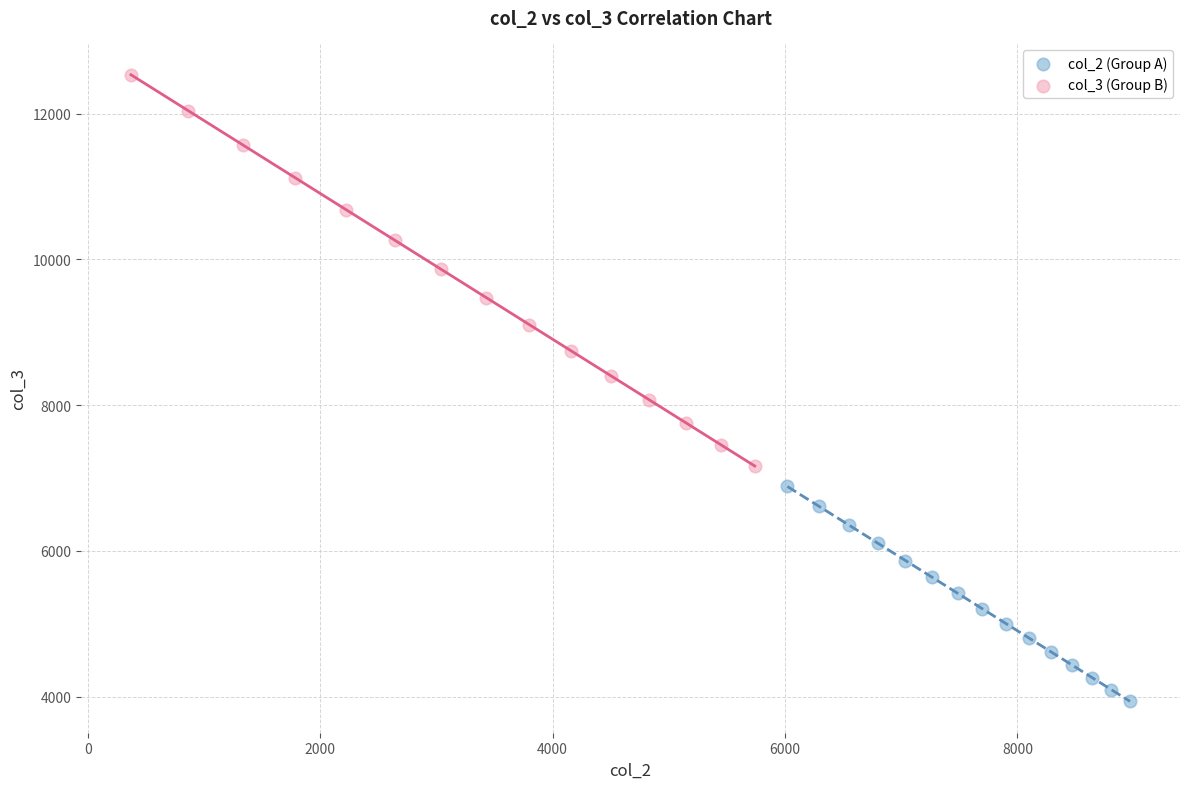

Which series contains the lowest Y value?

col_2 (Group A)